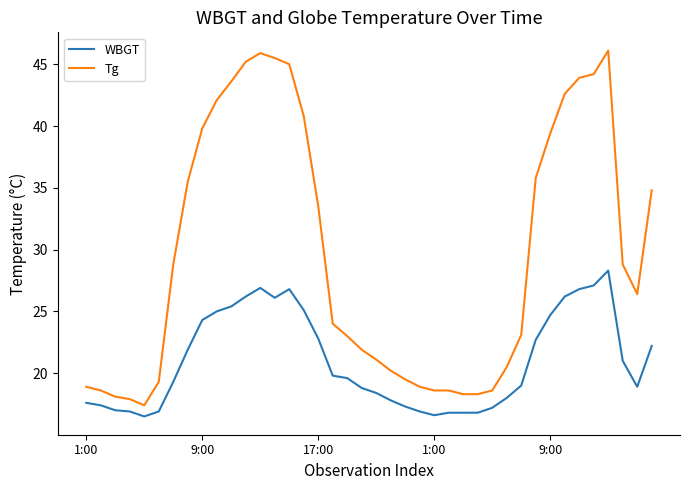

List the series in order of their overall mean, lowest first.

WBGT, Tg